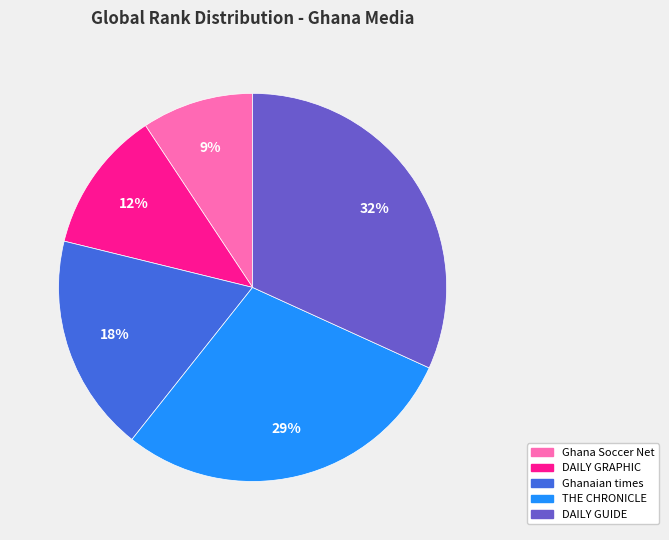

To the nearest percent, what is the average slice percentage?

20%